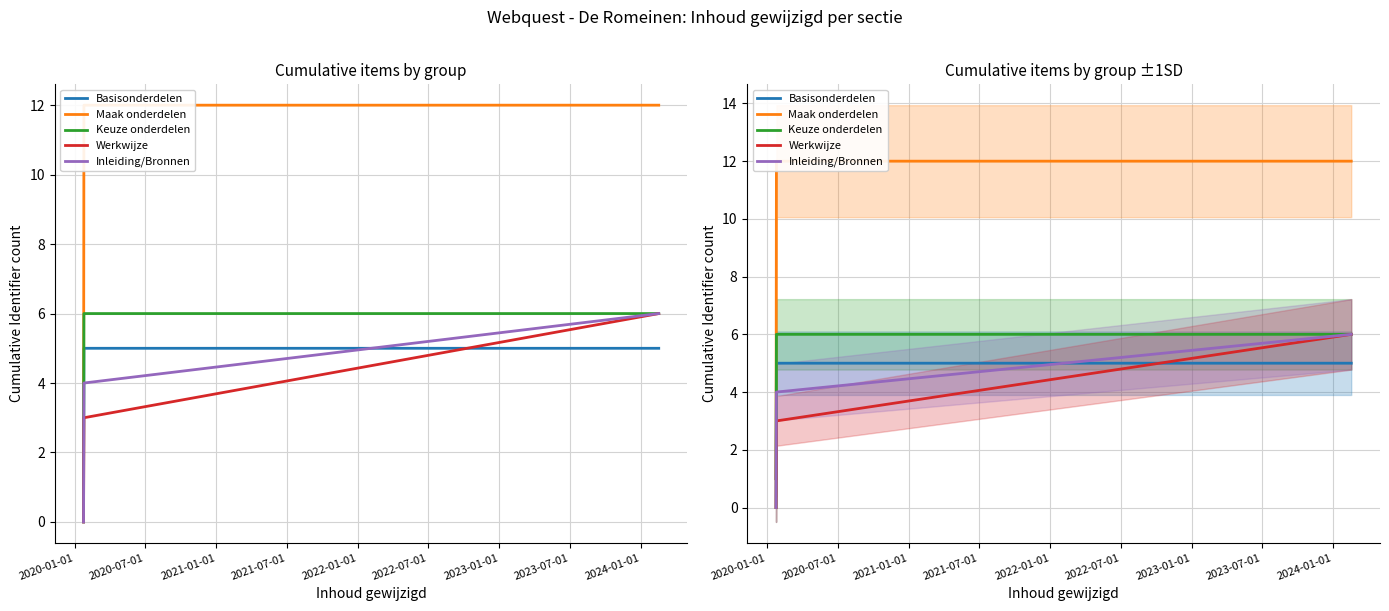

At which category does the chart reach its minimum across all series?

2020-01-01